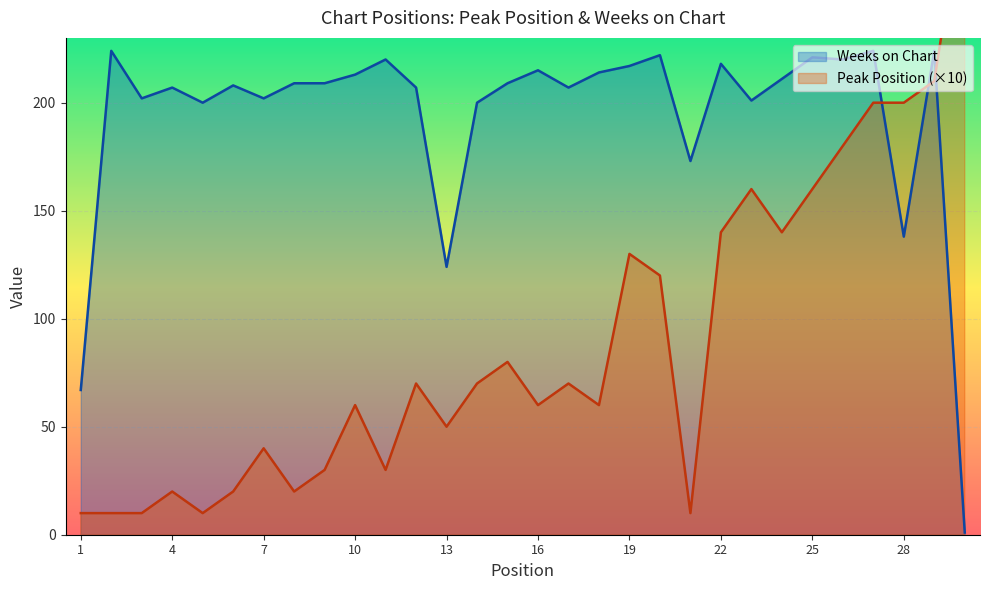

At which label is Weeks on Chart closest to 112?

13